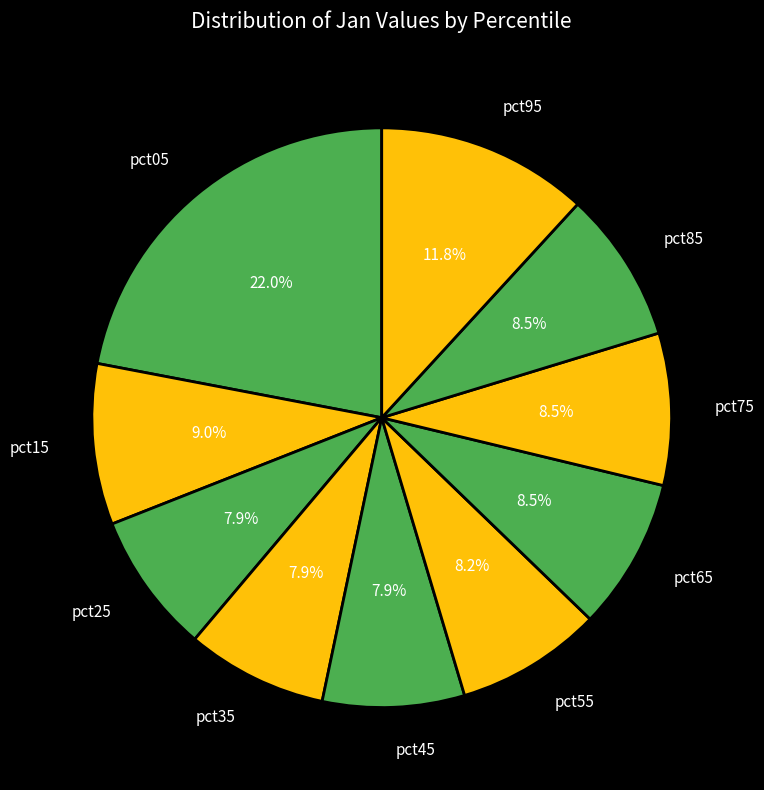

Which category has the biggest portion of the pie?

pct05